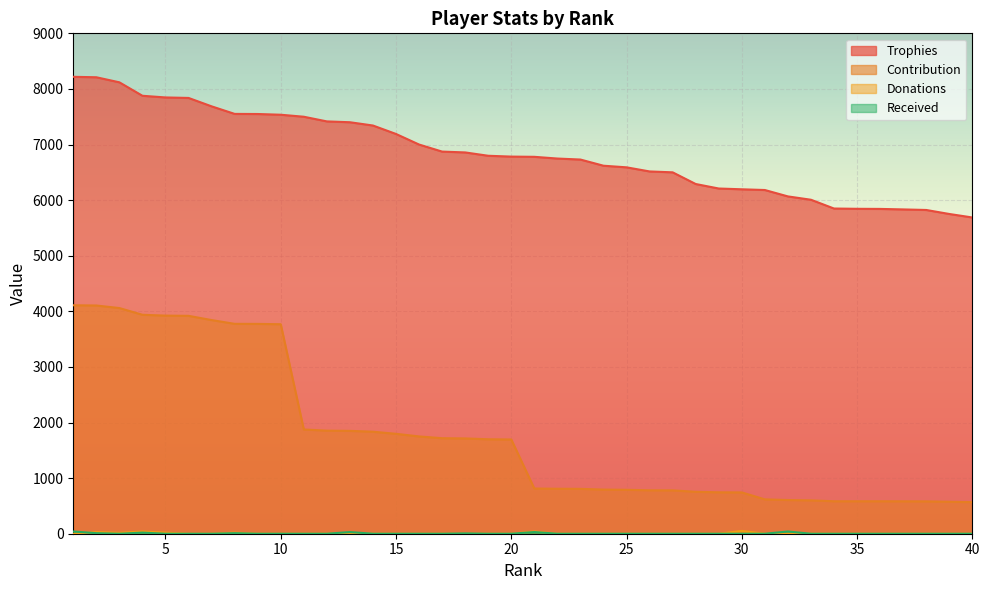

Does the chart display data point markers on the line(s)?

No